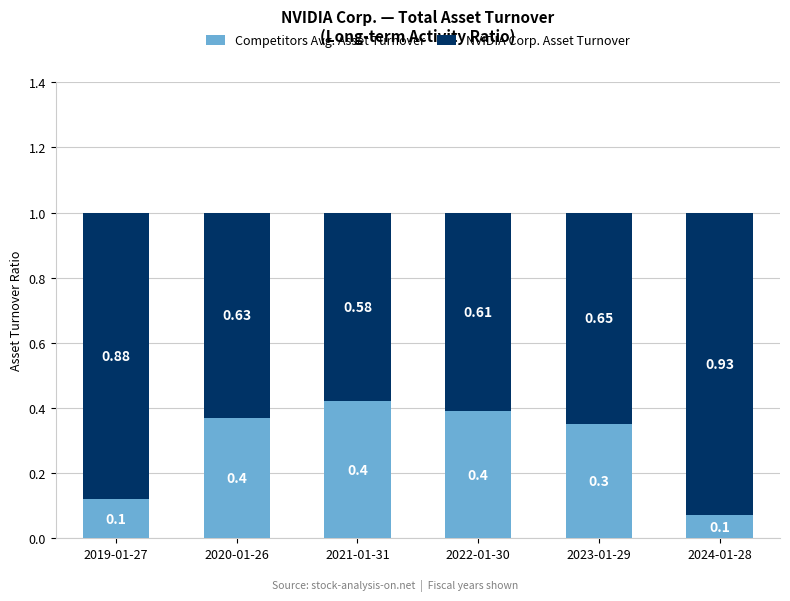

How many categories are shown in the chart?

6